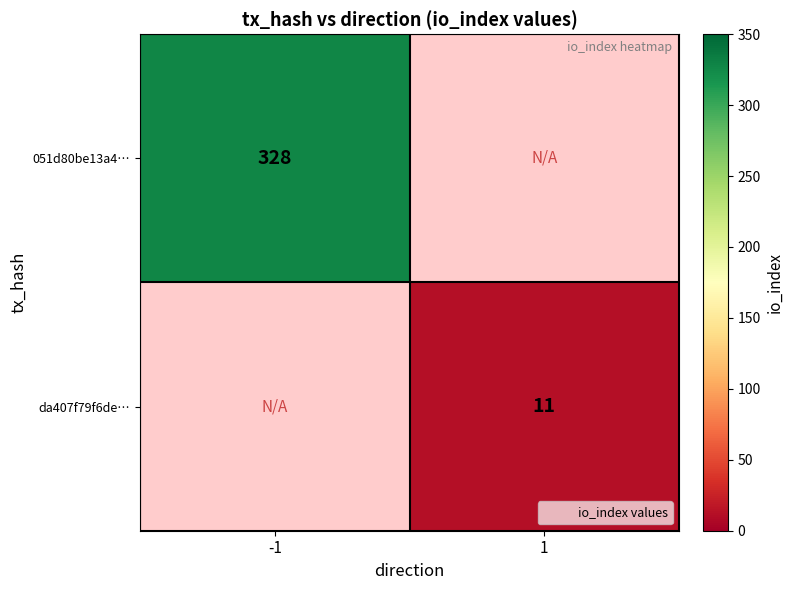

How many categories are shown in the chart?

2